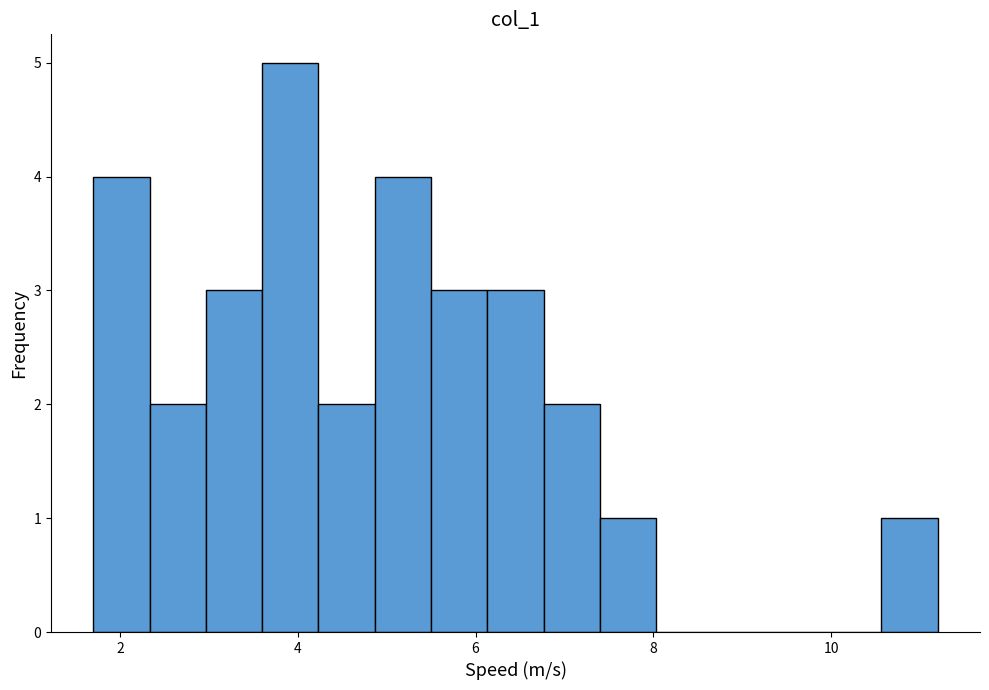

Read against the x-axis, roughly where is the centre of the tallest bar?

4.0